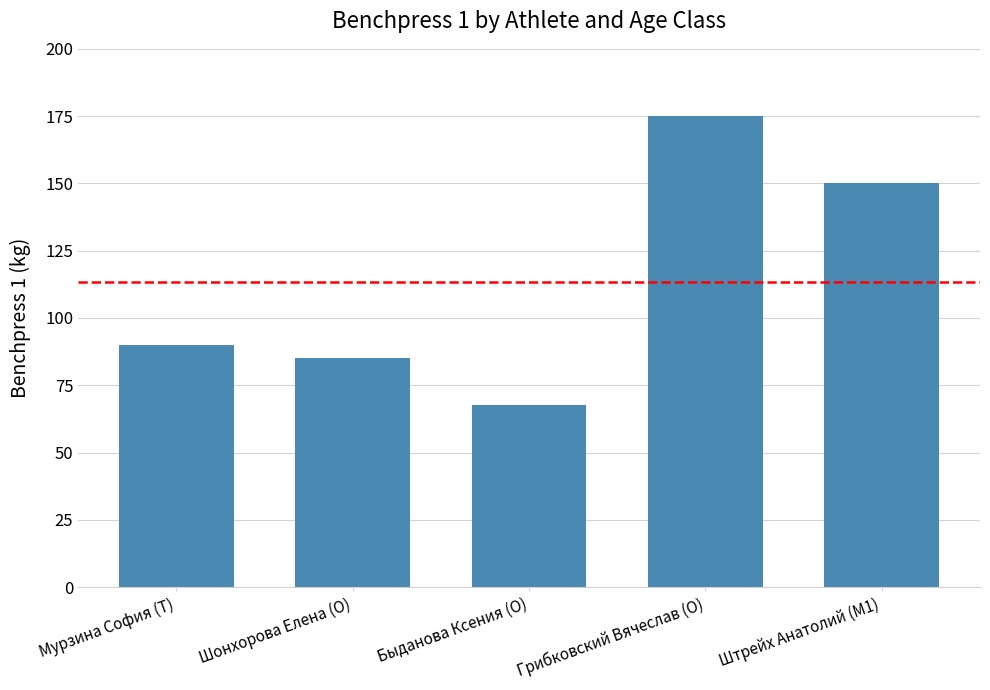

What is the value of the 2nd bar from the left?

85.0